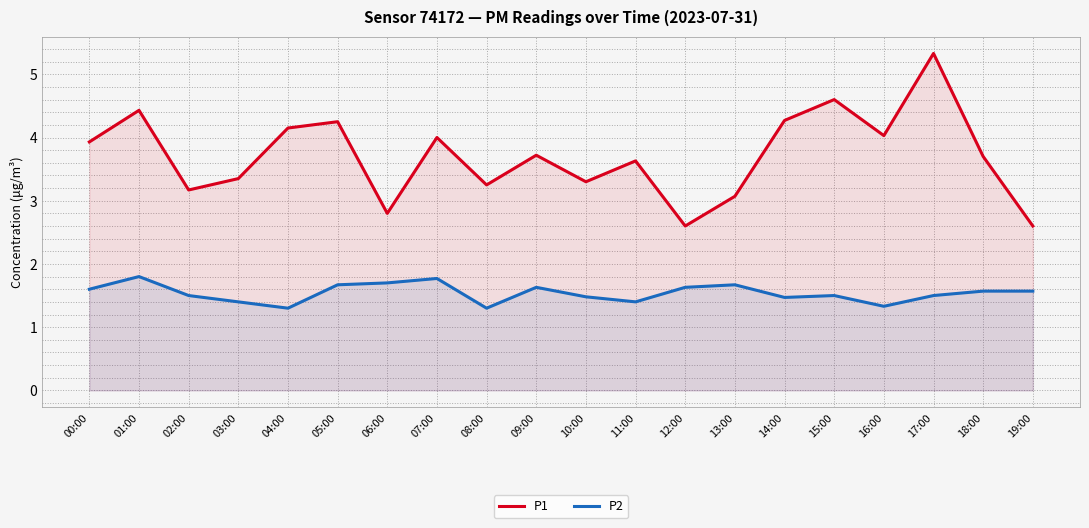

Reading left to right, extract all data points from this chart.

P1: 3.9	4.4	3.2	3.4	4.2	4.2	2.8	4.0	3.2	3.7	3.3	3.6	2.6	3.1	4.3	4.6	4.0	5.3	3.7	2.6
P2: 1.6	1.8	1.5	1.4	1.3	1.7	1.7	1.8	1.3	1.6	1.5	1.4	1.6	1.7	1.5	1.5	1.3	1.5	1.6	1.6